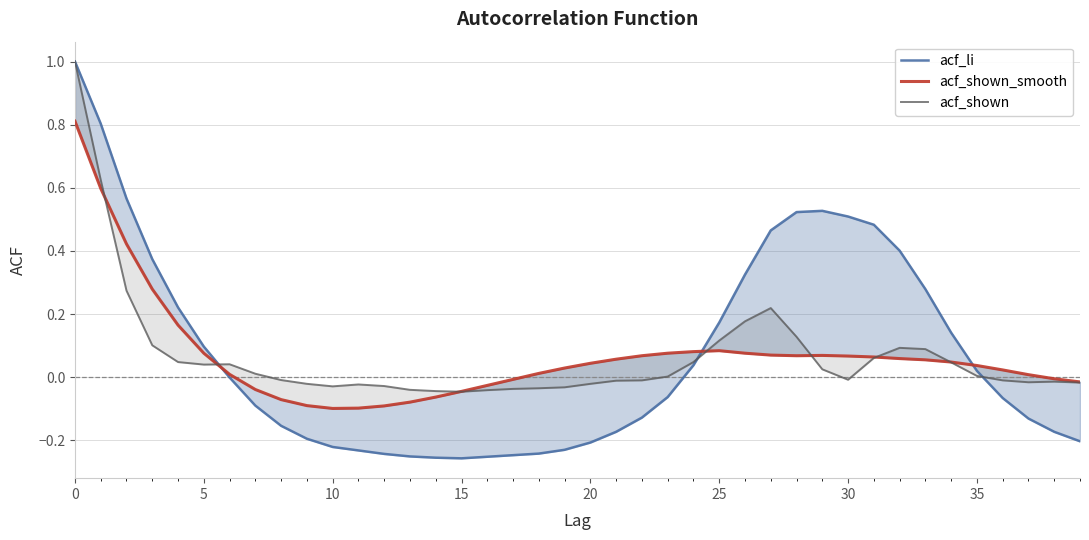

What is the maximum value shown in the chart?

1.0